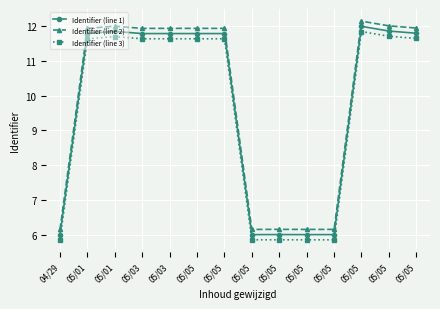

How many lines are shown in the chart?

3